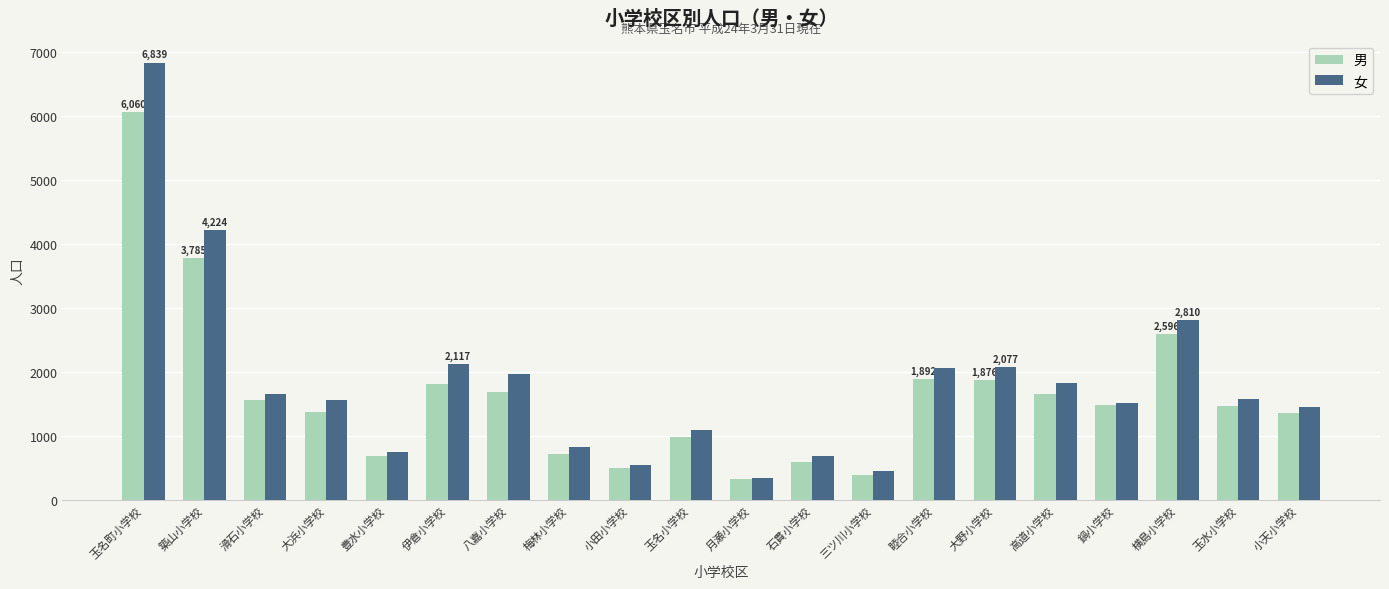

What is the total value across all series at 月瀬小学校?

674